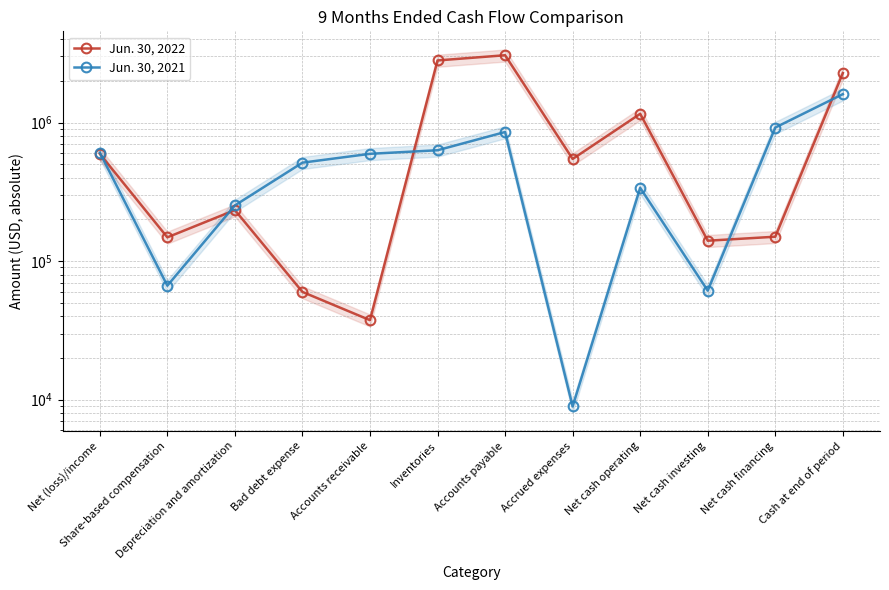

Reading left to right, list all the values displayed in this chart.

Jun. 30, 2022: Net (loss)/income=595224	Share-based compensation=148436	Depreciation and amortization=233506	Bad debt expense=59918	Accounts receivable=37467	Inventories=2809177	Accounts payable=3063929	Accrued expenses=546260	Net cash operating=1157612	Net cash investing=140342	Net cash financing=150000	Cash at end of period=2277635
Jun. 30, 2021: Net (loss)/income=607895	Share-based compensation=66476	Depreciation and amortization=252317	Bad debt expense=513691	Accounts receivable=595034	Inventories=631443	Accounts payable=855059	Accrued expenses=8926	Net cash operating=337854	Net cash investing=61166	Net cash financing=920958	Cash at end of period=1604649